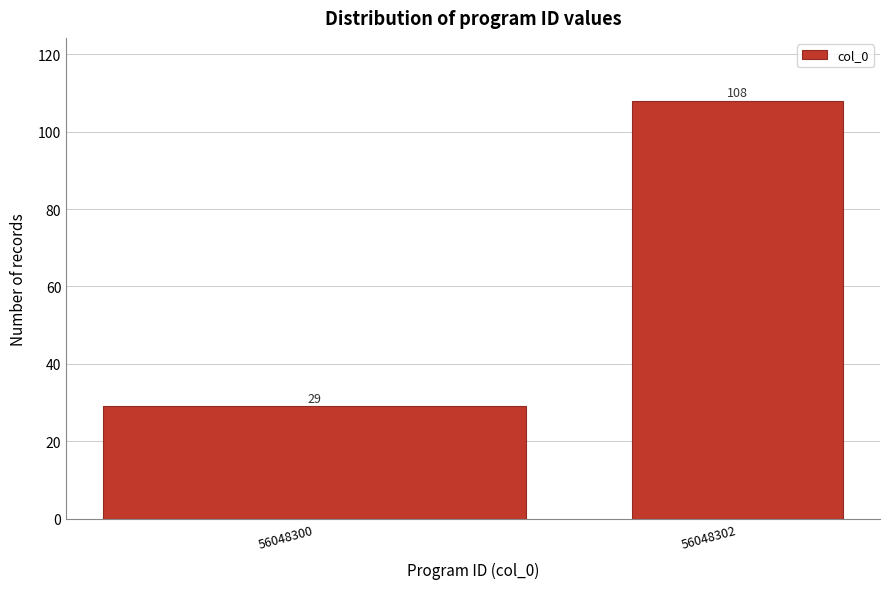

Reading left to right, transcribe all the data shown in this chart.

29	108